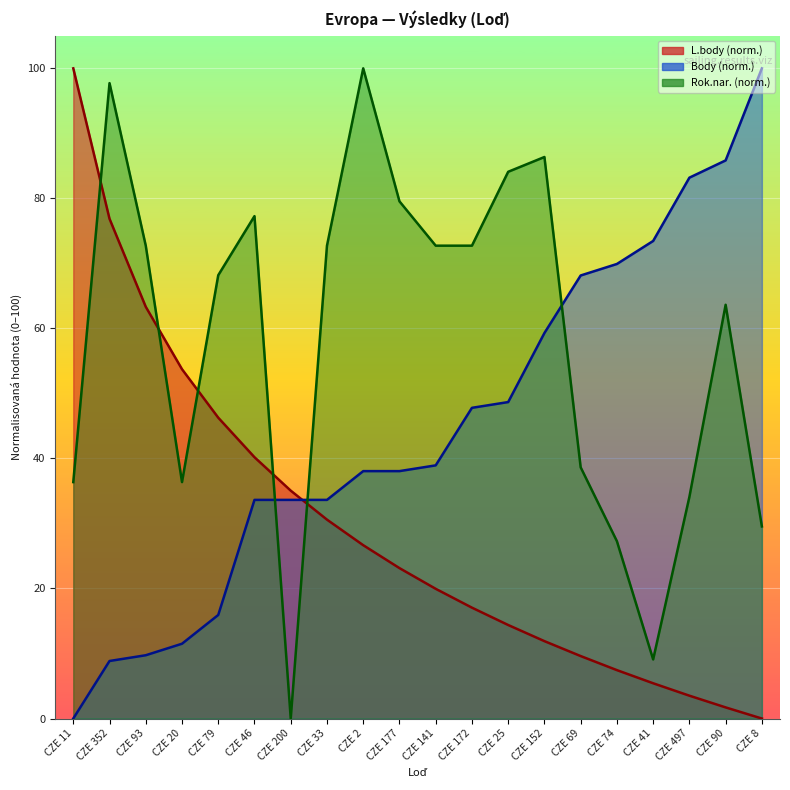

How many times do L.body and Body cross each other?

1